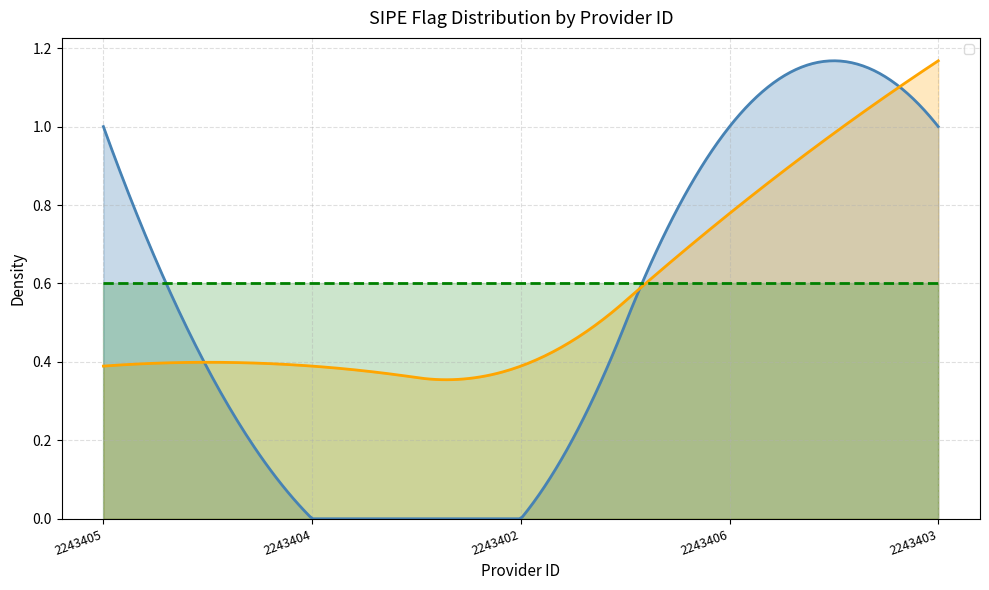

How many values are between 0 and 1?

5